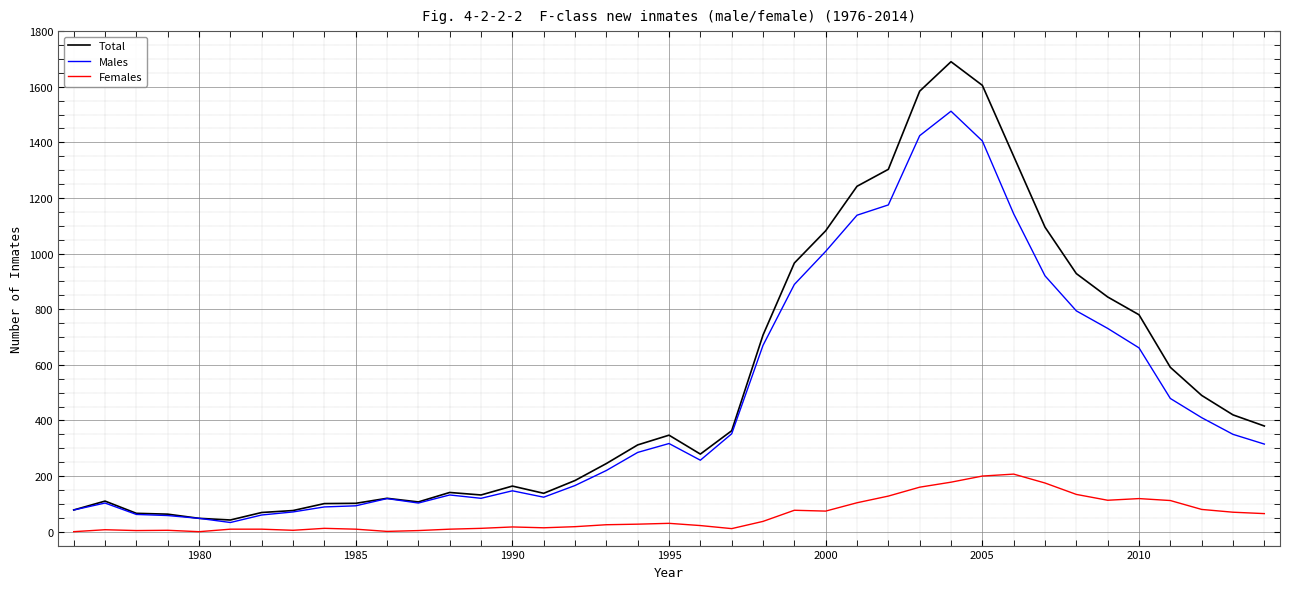

What is the maximum value for Males?

1512